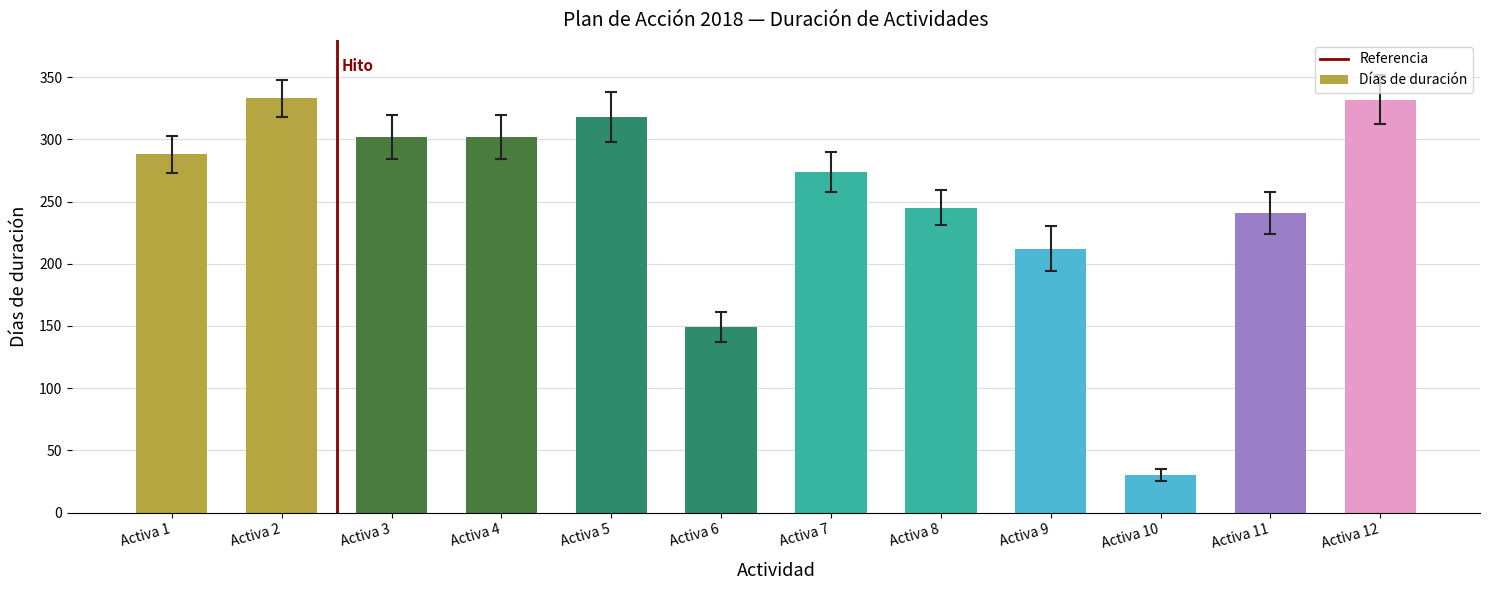

The value at Activa 2 is 535. True or false?

False